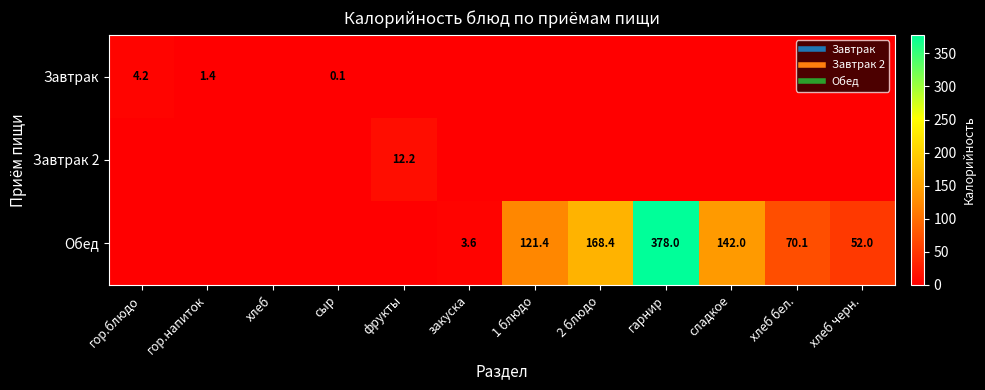

What is the difference between the highest and lowest values at закуска?

3.6